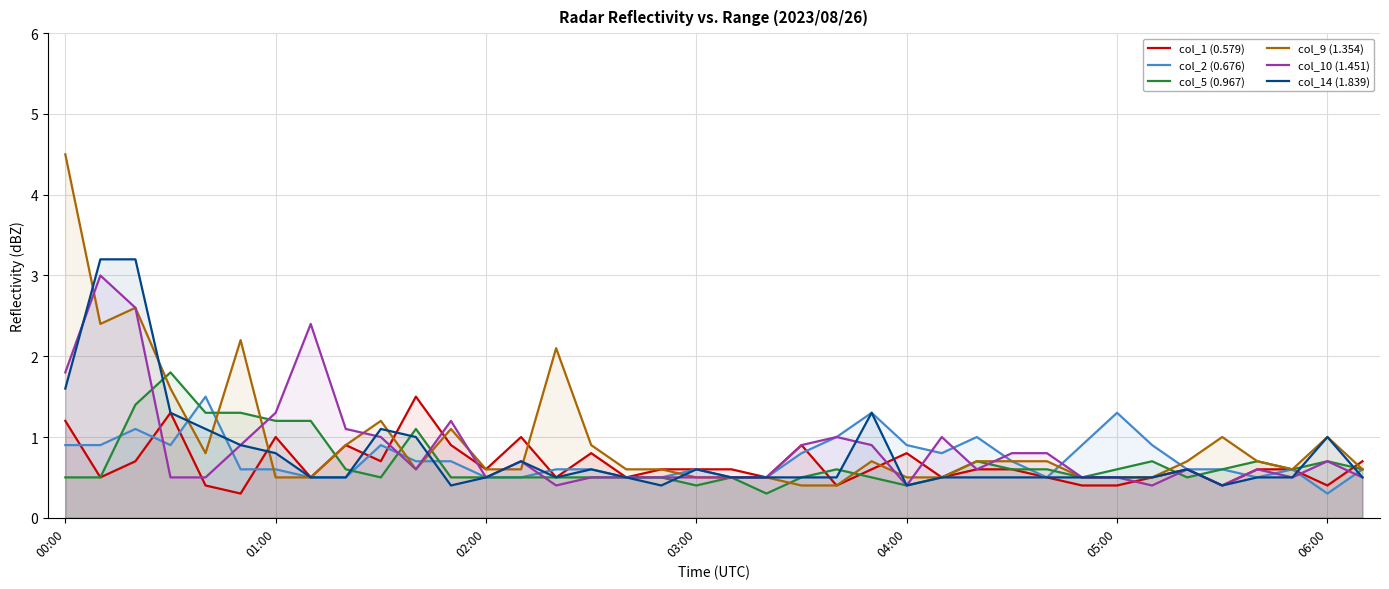

At which category does the chart reach its peak across all series?

00:00